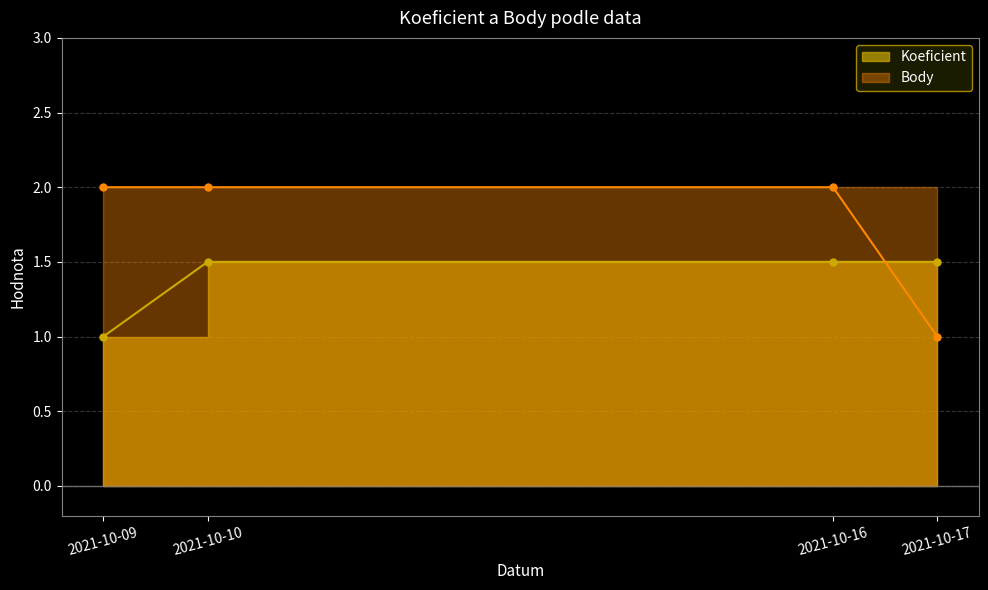

Between which two adjacent categories do Koeficient and Body first intersect?

2021-10-16 and 2021-10-17